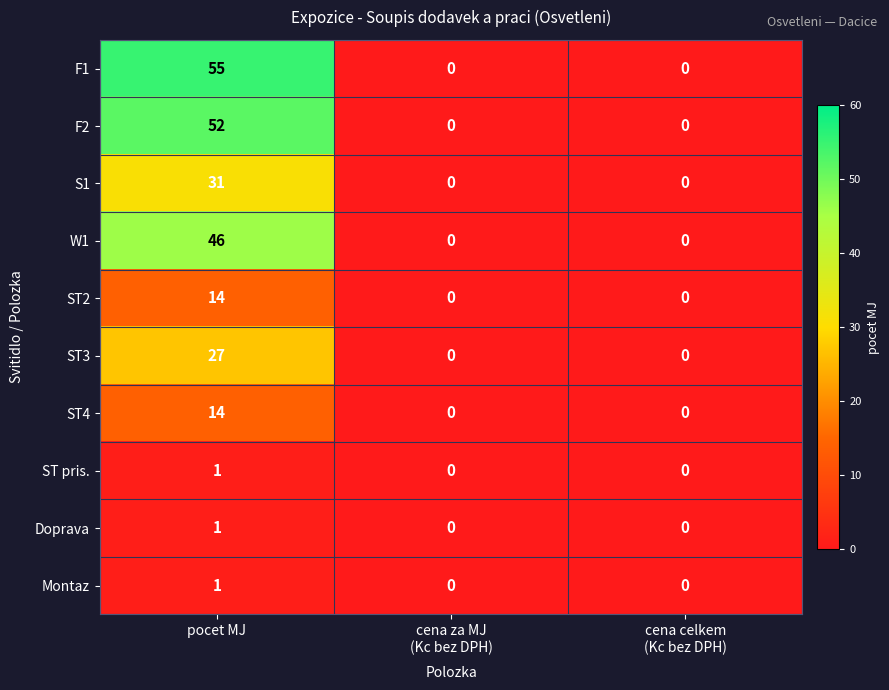

The F2 series shows 91 at pocet MJ. True or false?

False